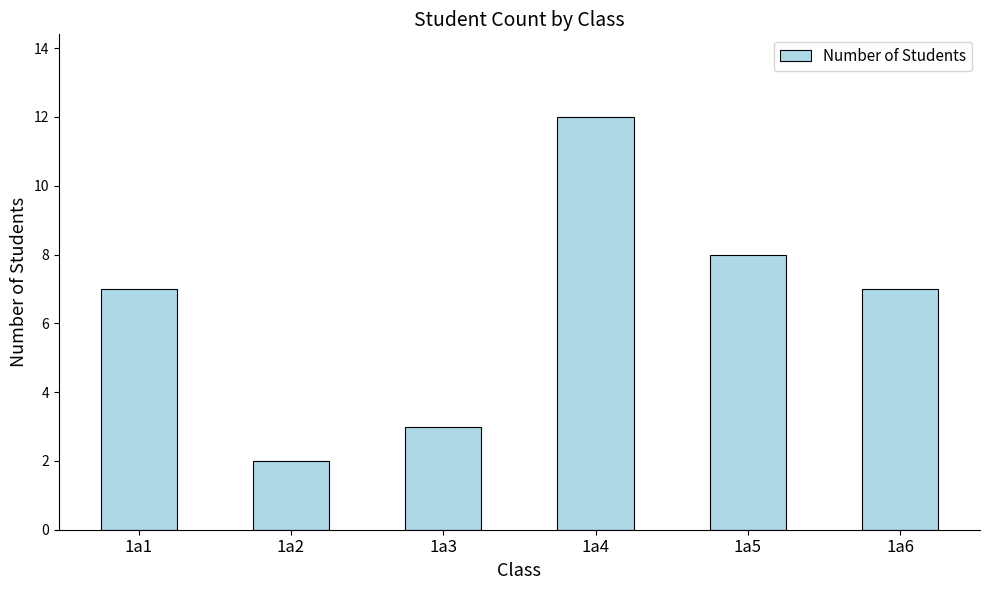

The value at 1a6 is 7. True or false?

True